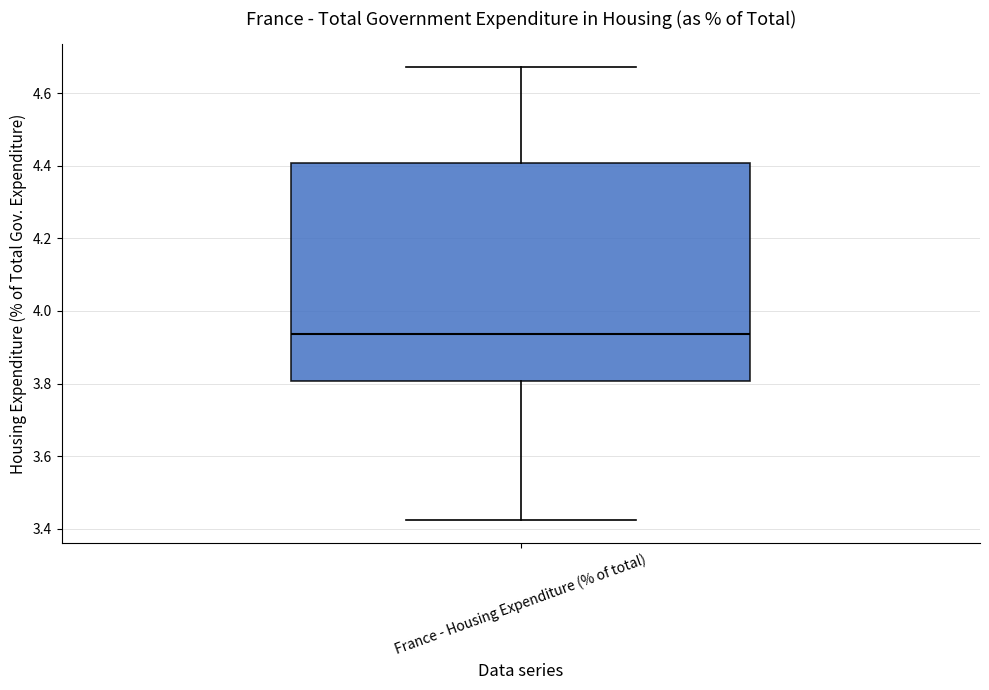

Read this box plot against the y-axis: the position of the median line, the range covered by the box, and the ends of both whiskers. The values are not printed on the chart, so give them approximately, as read against the axis.

median 3.94, box 3.80 to 4.40, whiskers 3.42 to 4.68